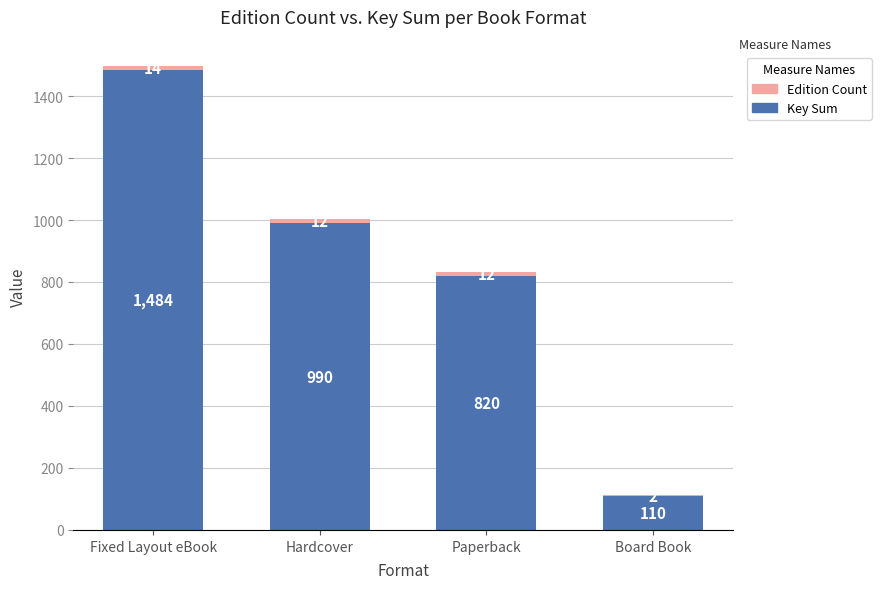

How many data points does each series have?

4